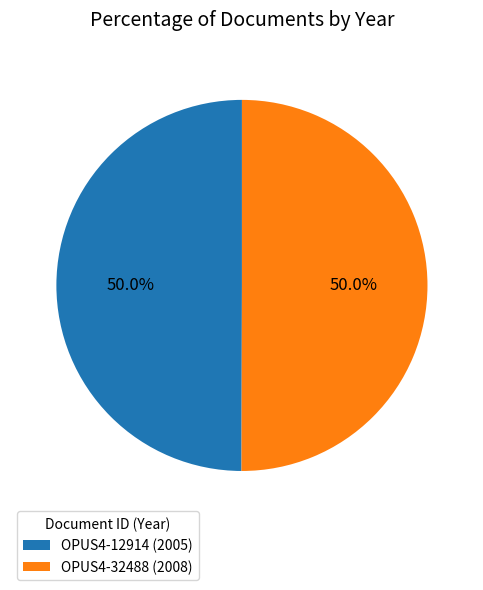

True or false: OPUS4-32488 accounts for 50% of the total.

True